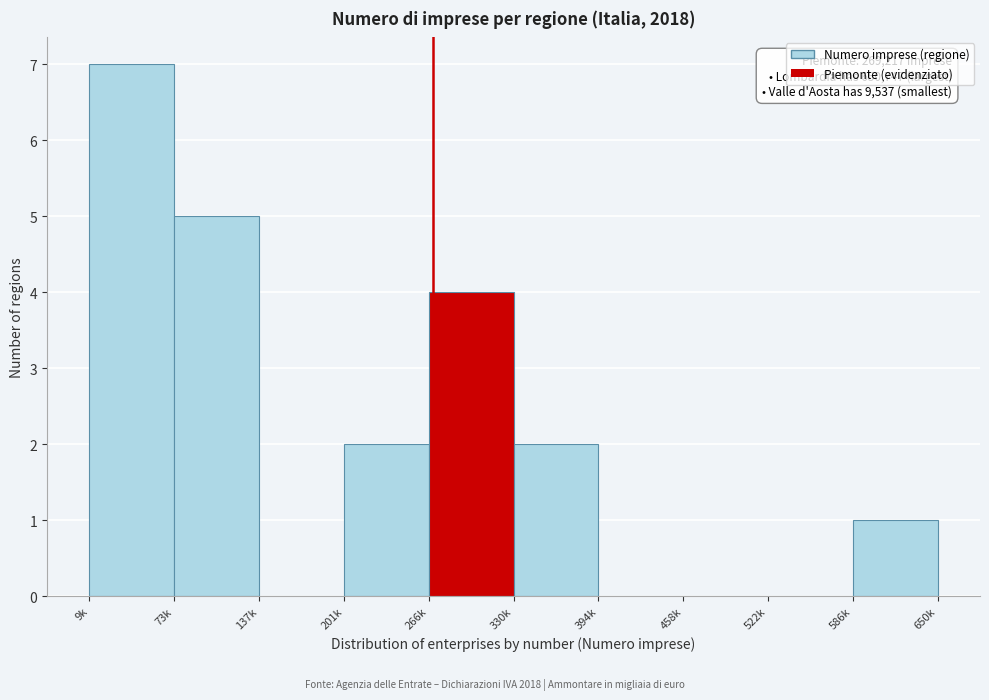

Reading left to right, list all the values displayed in this chart.

9k=7	73k=5	137k=0	201k=2	266k=4	330k=2	394k=0	458k=0	522k=0	586k=1